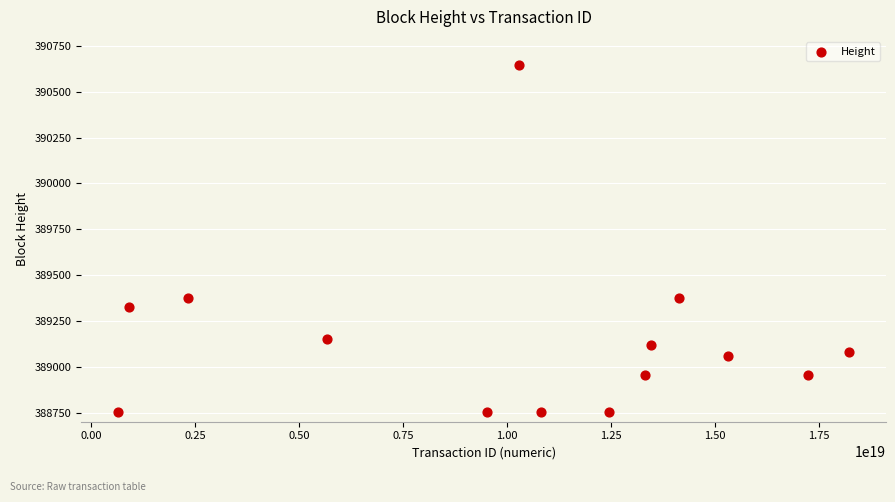

What is the range of X values (max minus min)?

17587798181121652736